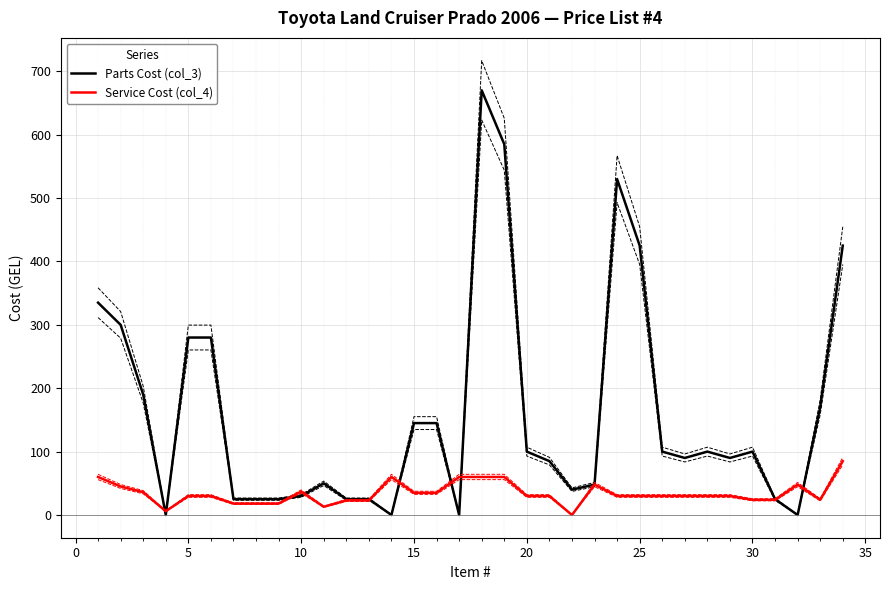

At how many categories does at least one series exceed 51?

22